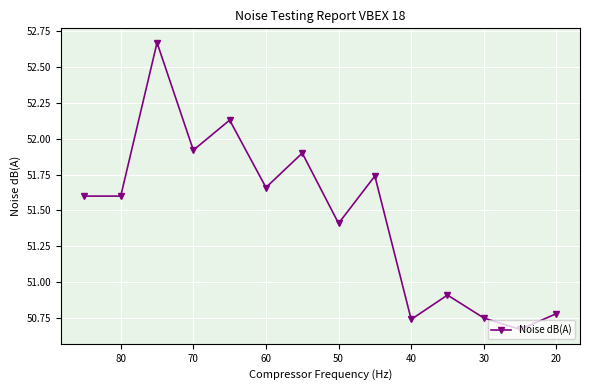

Reading left to right, extract all data points from this chart.

51.6	51.6	52.7	51.9	52.1	51.7	51.9	51.4	51.7	50.7	50.9	50.8	50.7	50.8